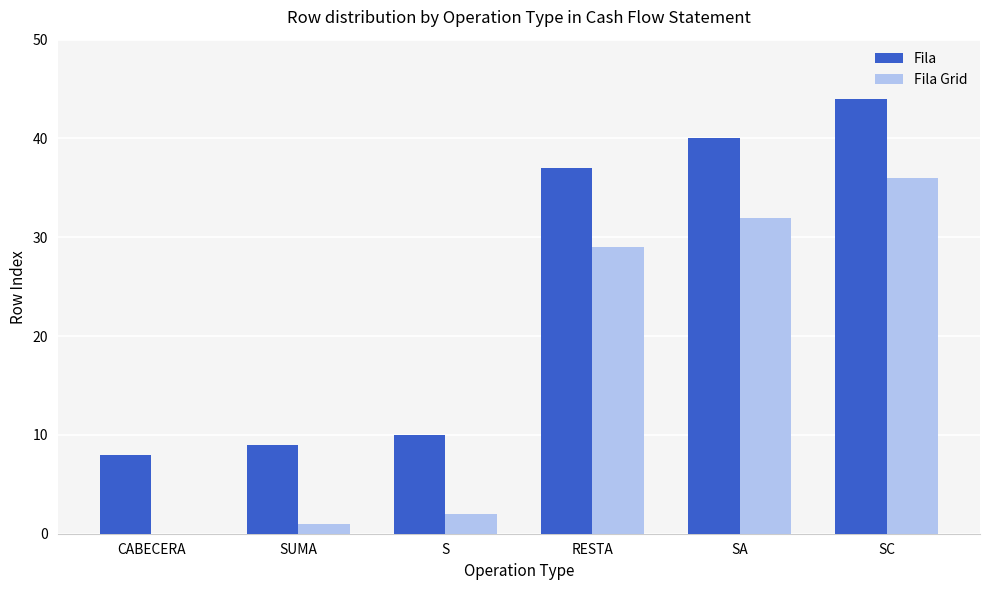

How many categories are shown in the chart?

6